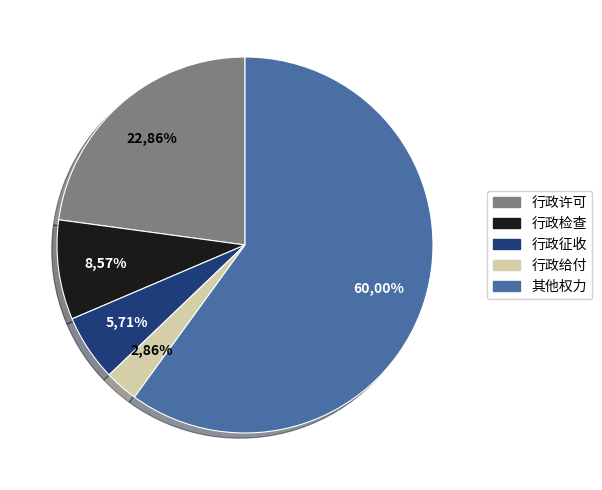

Approximately how many times larger is the value at 行政检查 compared to 其他权力?

0.1